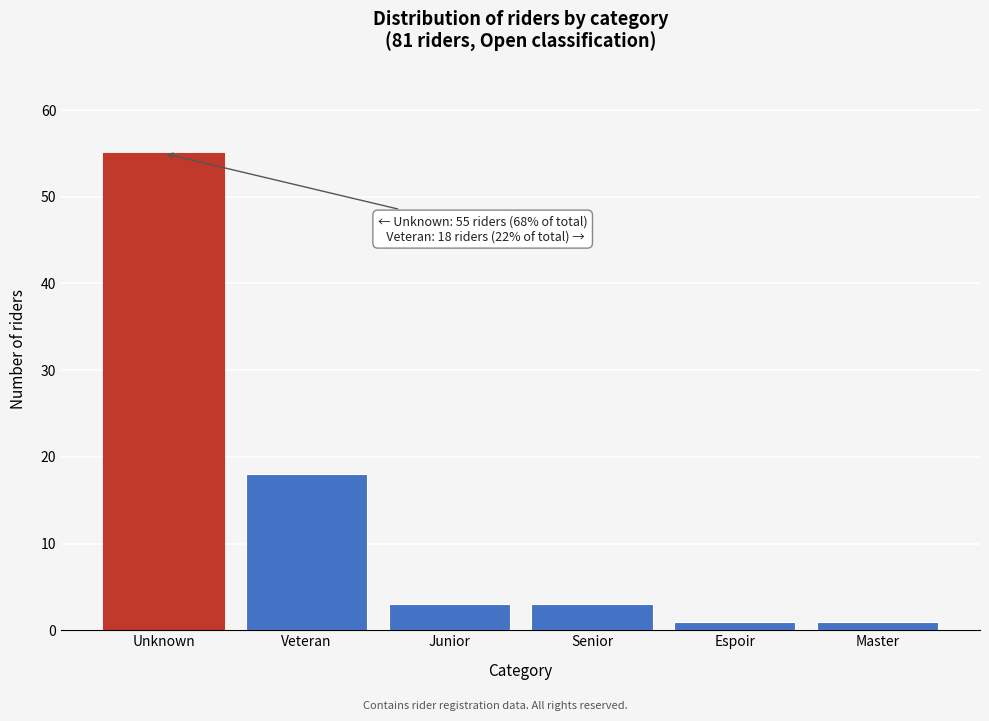

Reading left to right, transcribe all the data shown in this chart.

55	18	3	3	1	1